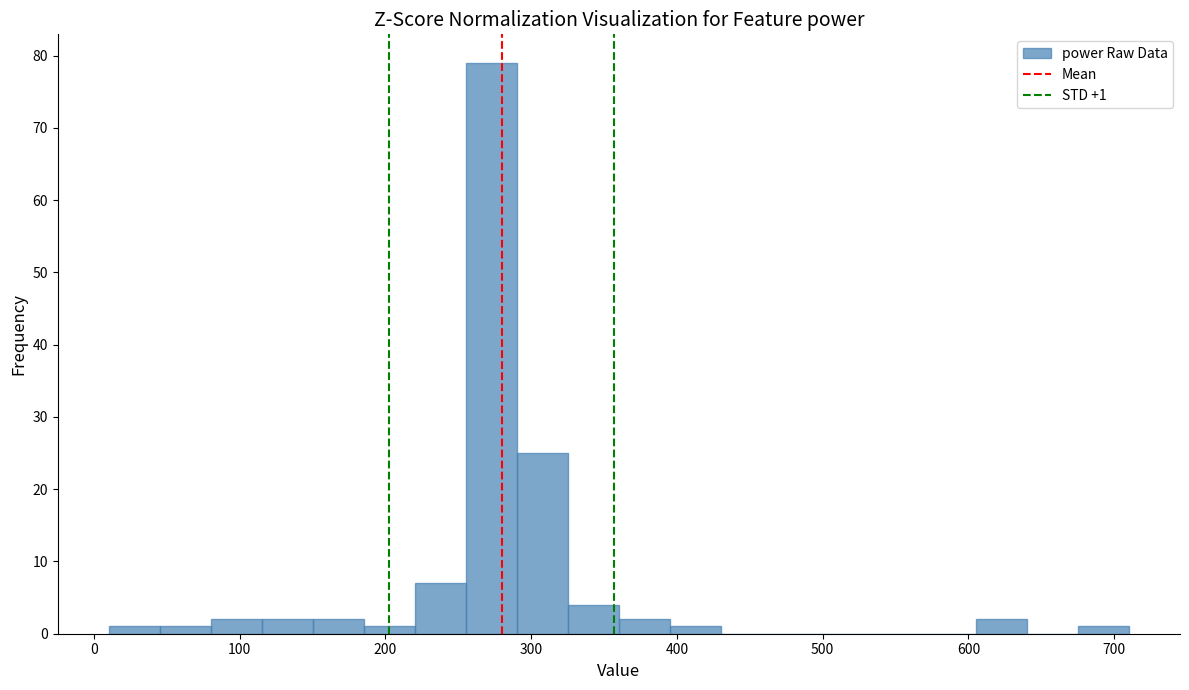

Around what value on the x-axis is the tallest bar? Give the approximate position of its centre, as read against the axis.

270